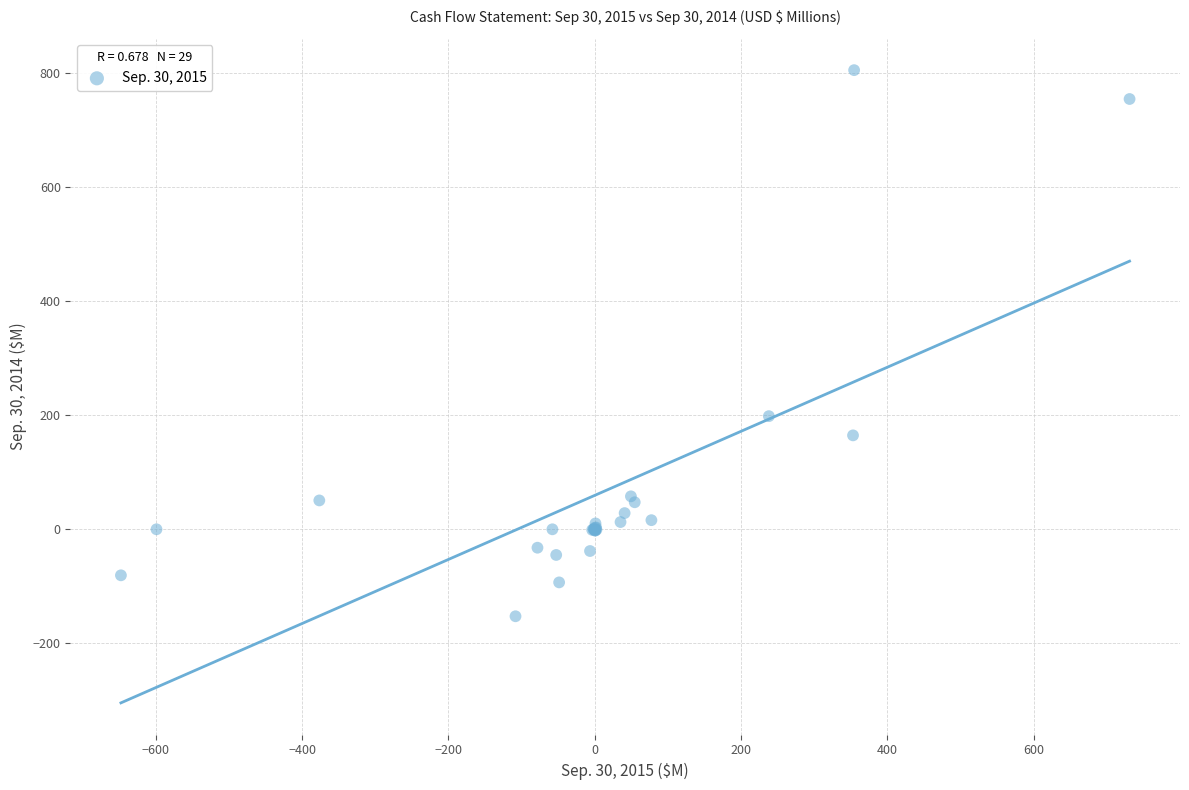

What Y value in the scatter plot is closest to 326?

198.4